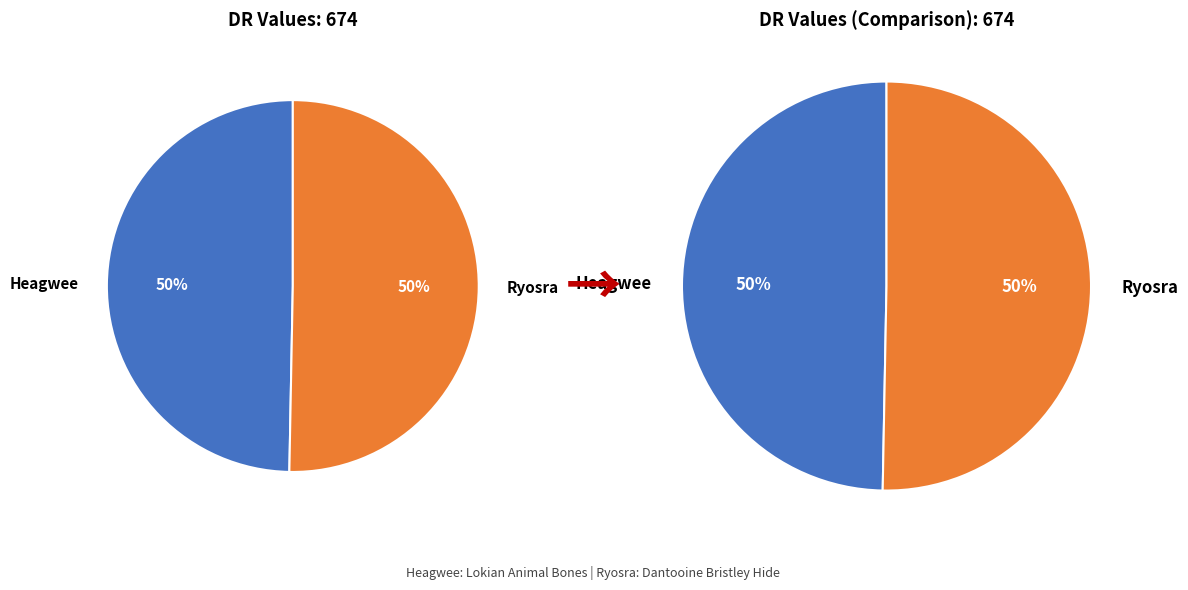

True or false: Ryosra accounts for 59% of the total.

False